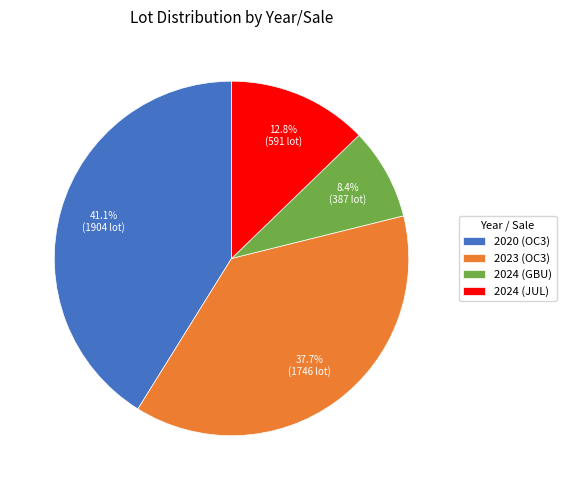

Which has a higher value, 2024 (JUL) or 2024 (GBU)?

2024 (JUL)